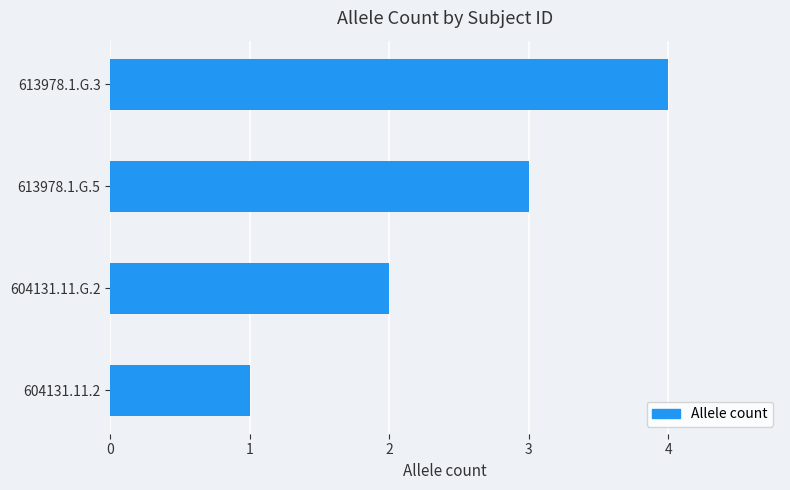

Is it true that the value at 604131.11.G.2 is 0?

False